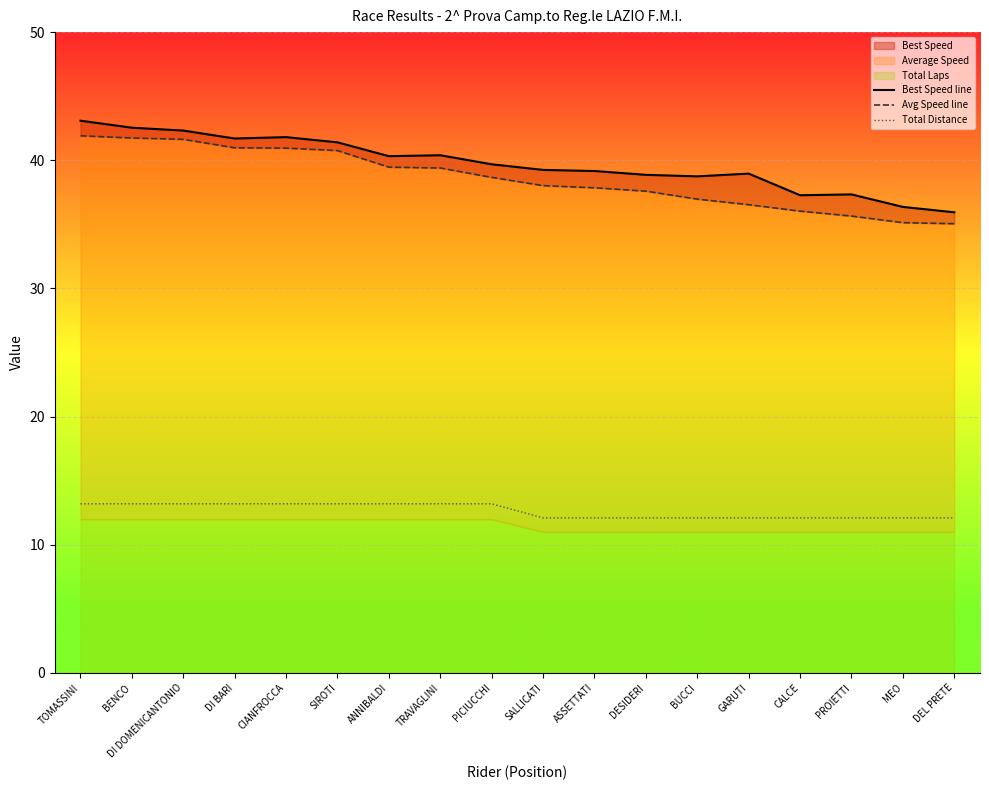

What is the minimum value for Total Distance?

12.1